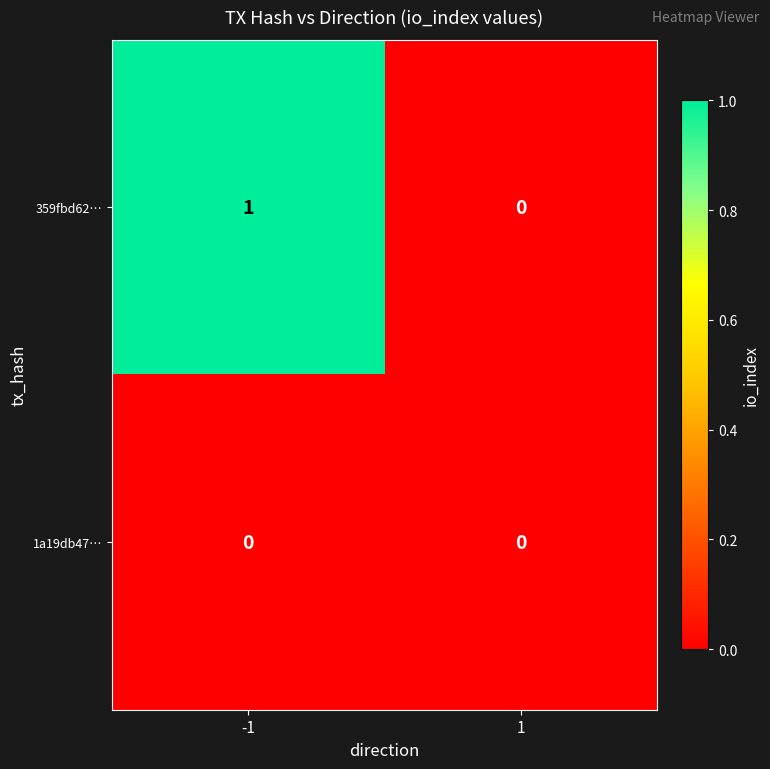

At which category is the sum across all series the highest?

-1